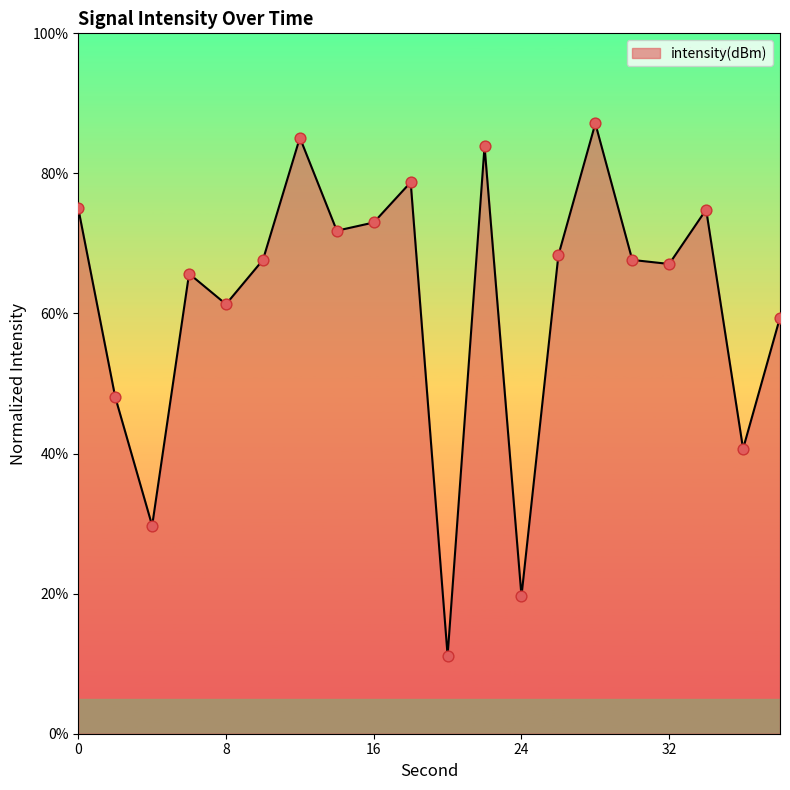

What is the difference between the maximum and minimum values?

76.0